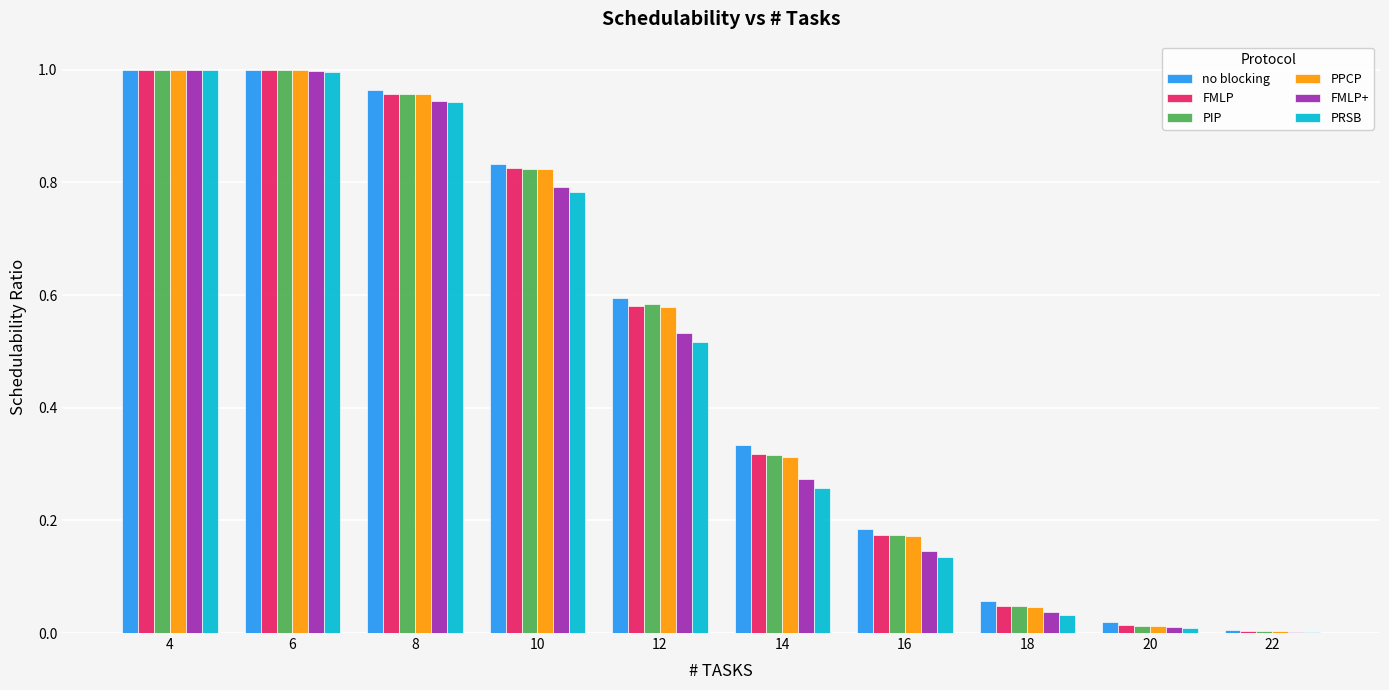

Are the bars grouped side by side (vs. stacked)?

Yes